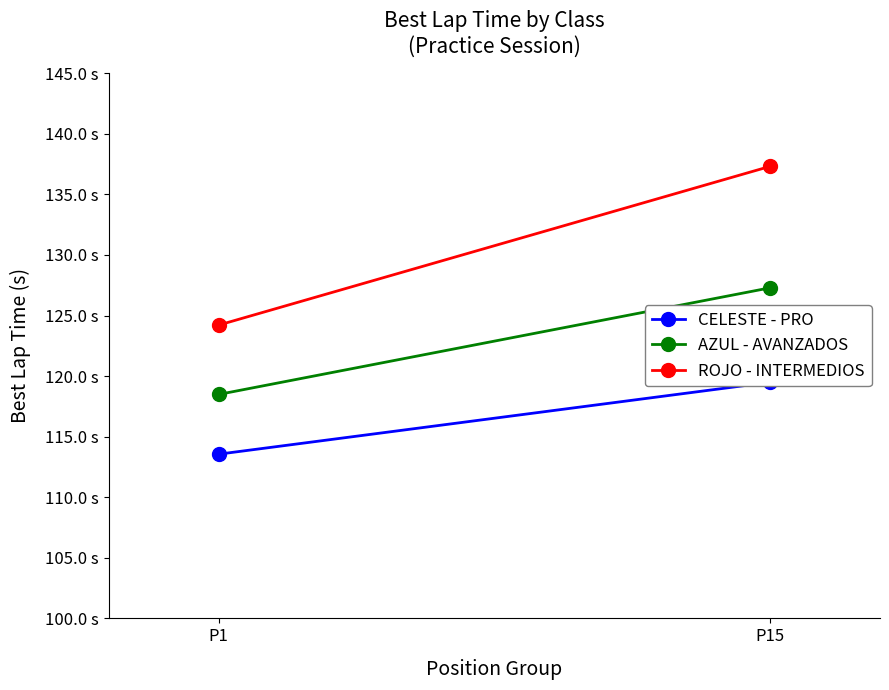

Is it true that ROJO - INTERMEDIOS equals 50.5 at P1?

False